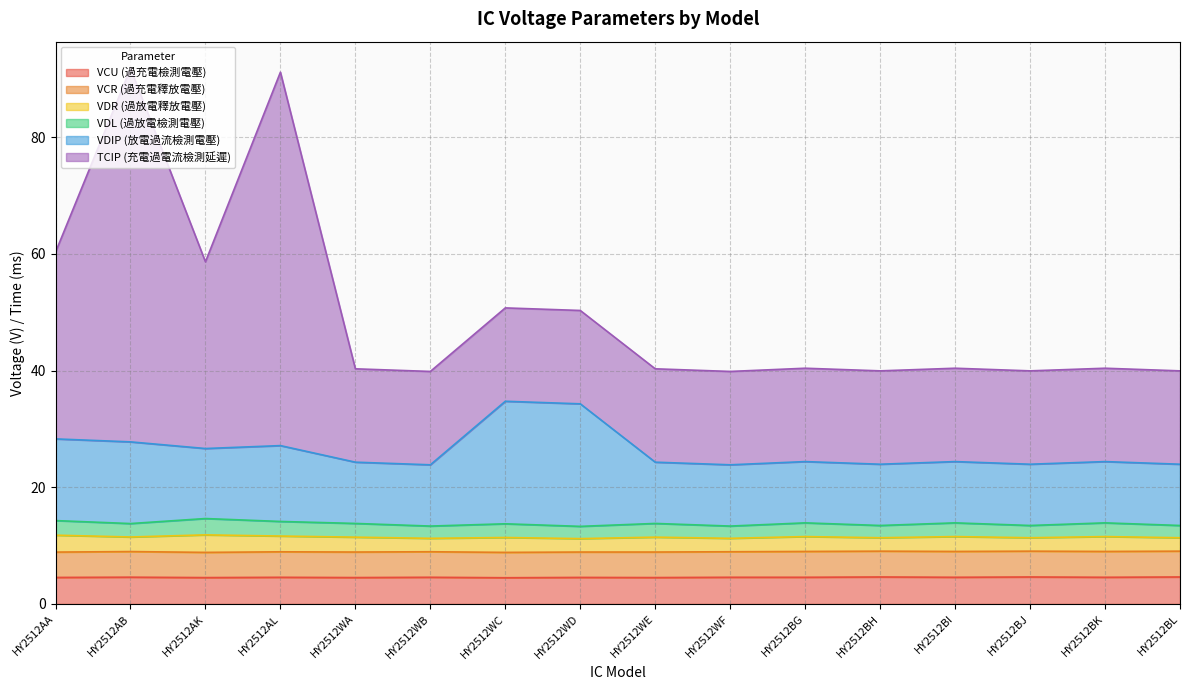

Which has a higher value, HY2512BK or HY2512BH?

HY2512BH